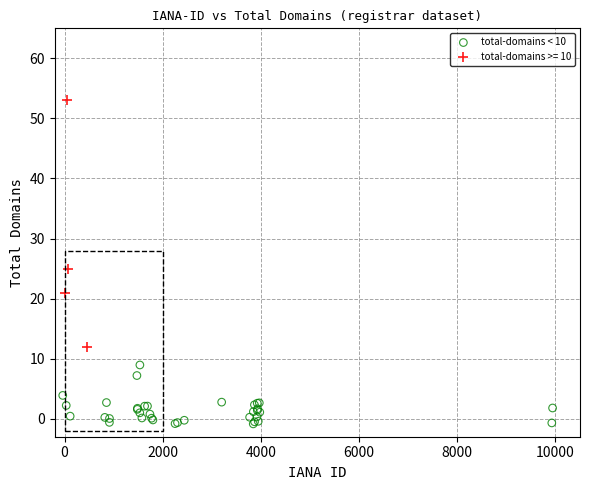

Which series has the largest Y range (max minus min)?

total-domains >= 10